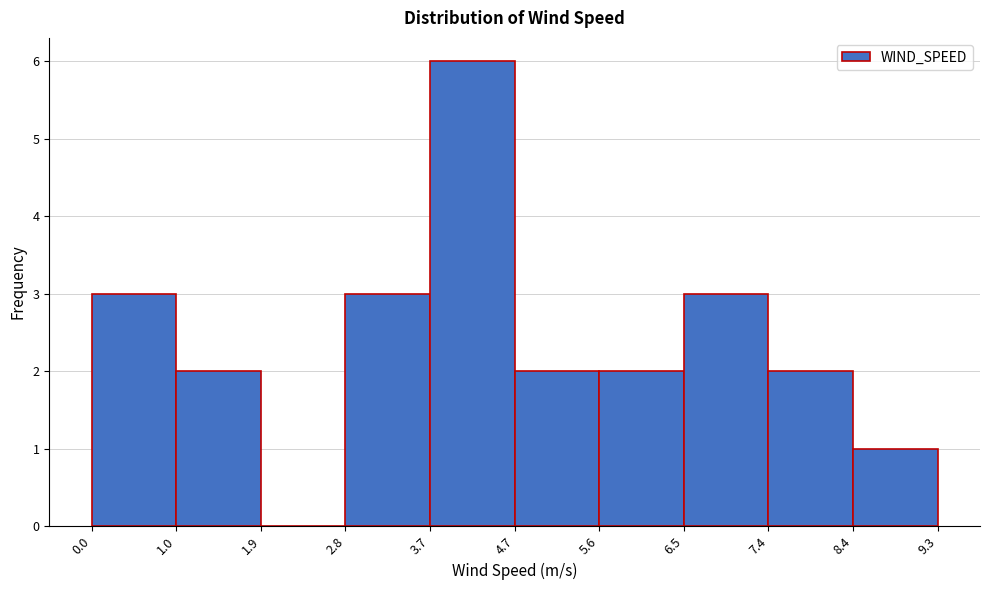

Reading left to right, transcribe this chart: for each bar, give the range it covers on the x-axis and its height. The values are not printed on the chart, so give them approximately, as read against the axis.

0.0 to 1.0: 3
1.0 to 1.9: 2
1.9 to 2.8: 0
2.8 to 3.7: 3
3.7 to 4.7: 6
4.7 to 5.6: 2
5.6 to 6.5: 2
6.5 to 7.4: 3
7.4 to 8.4: 2
8.4 to 9.3: 1